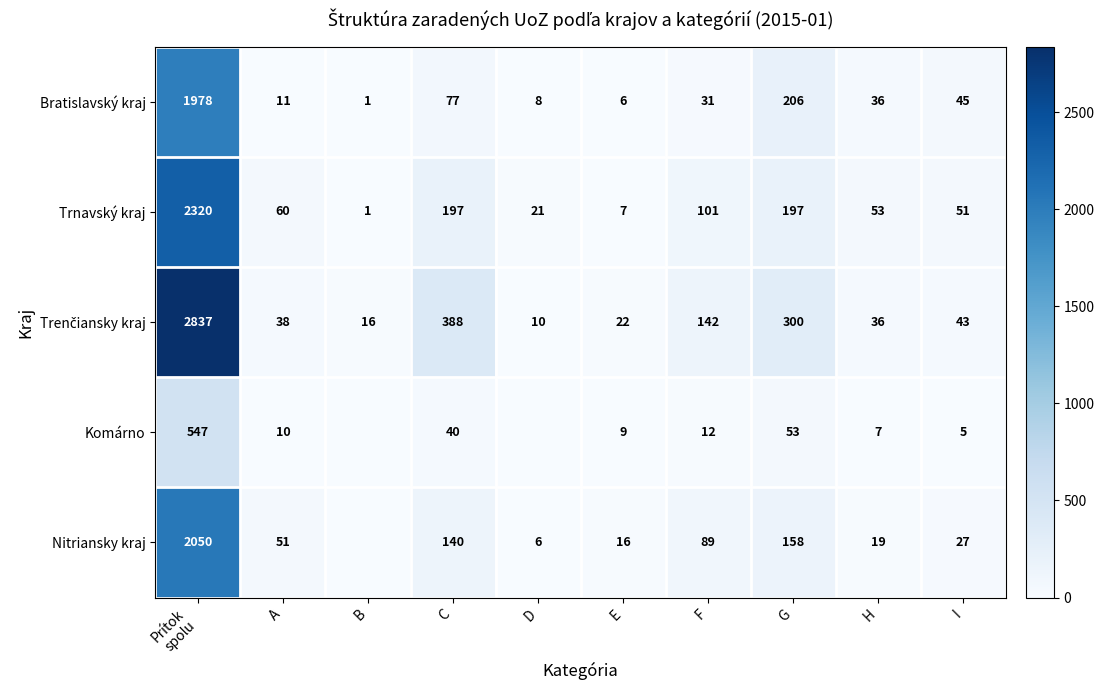

What is the difference between the maximum and second lowest values in the Trnavský kraj series?

2313